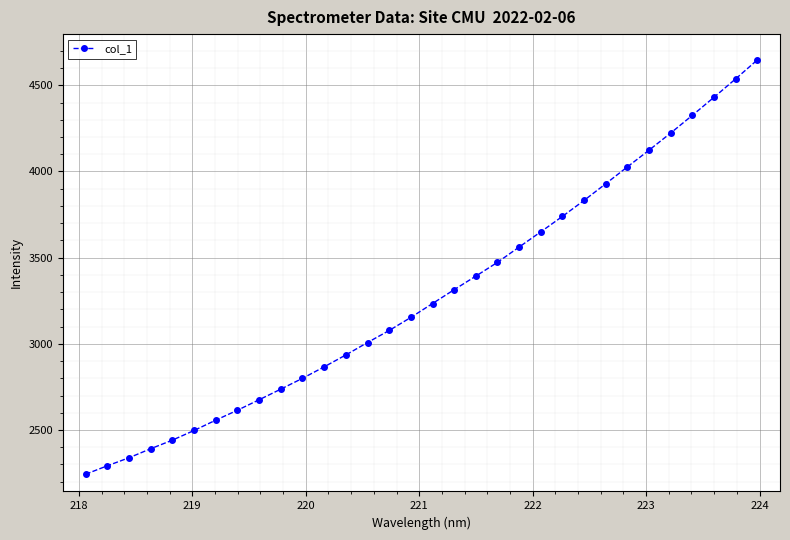

What is the value of the 17th point from the left?

3233.7